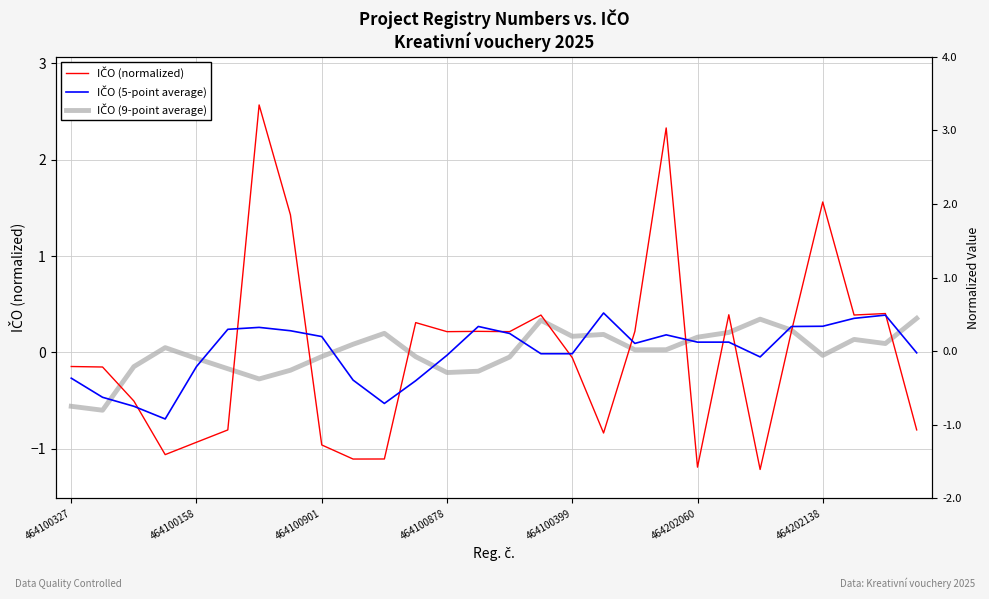

What is the highest value of the IČO (normalized) series?

2.6